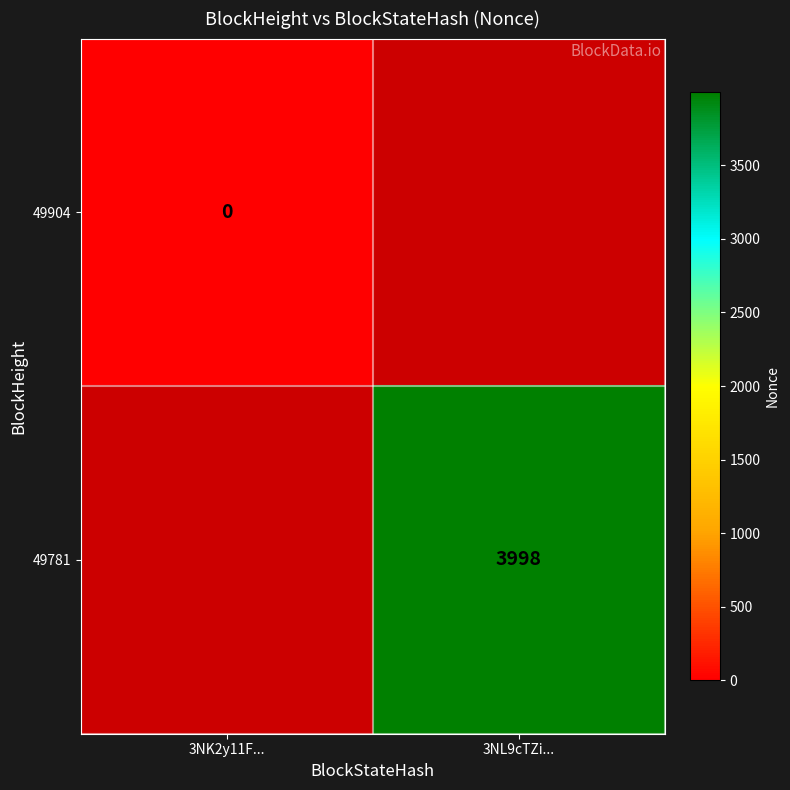

How many data points does each series have?

2